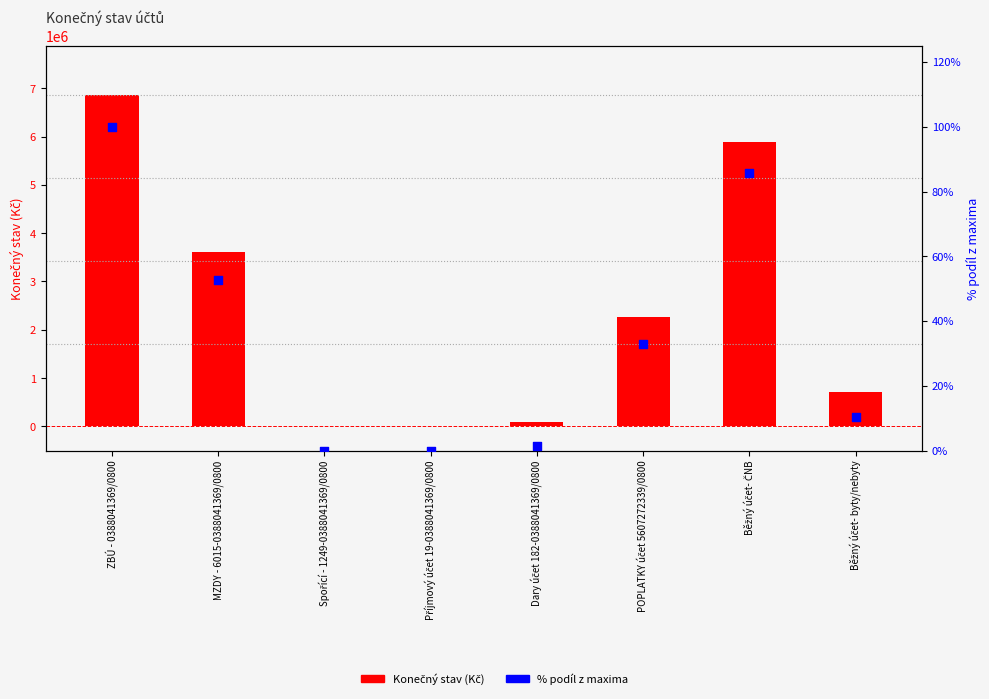

Is the value of Konečný stav at Běžný účet- ČNB greater than the value of % podíl z maxima at Běžný účet- byty/nebyty?

Yes